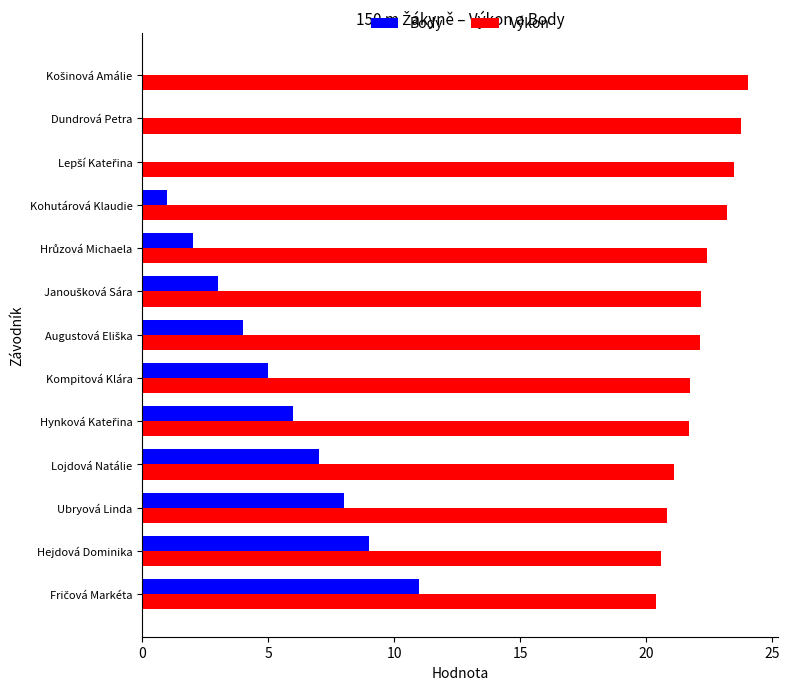

What are all the series names shown in the legend?

Body, Výkon